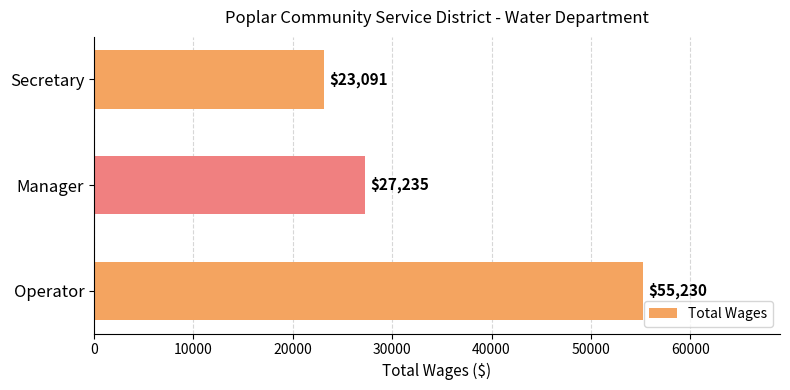

What is the sum of all values?

105556